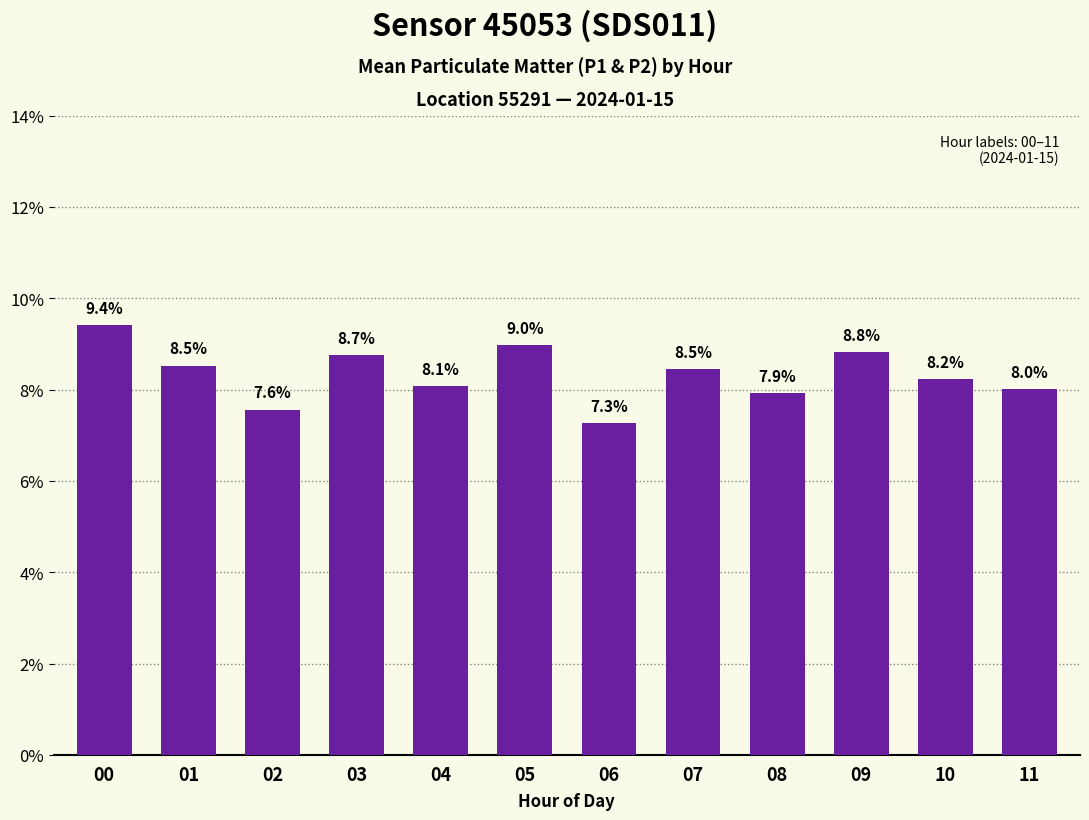

Reading left to right, what are all the values shown in this chart?

0.1	0.1	0.1	0.1	0.1	0.1	0.1	0.1	0.1	0.1	0.1	0.1